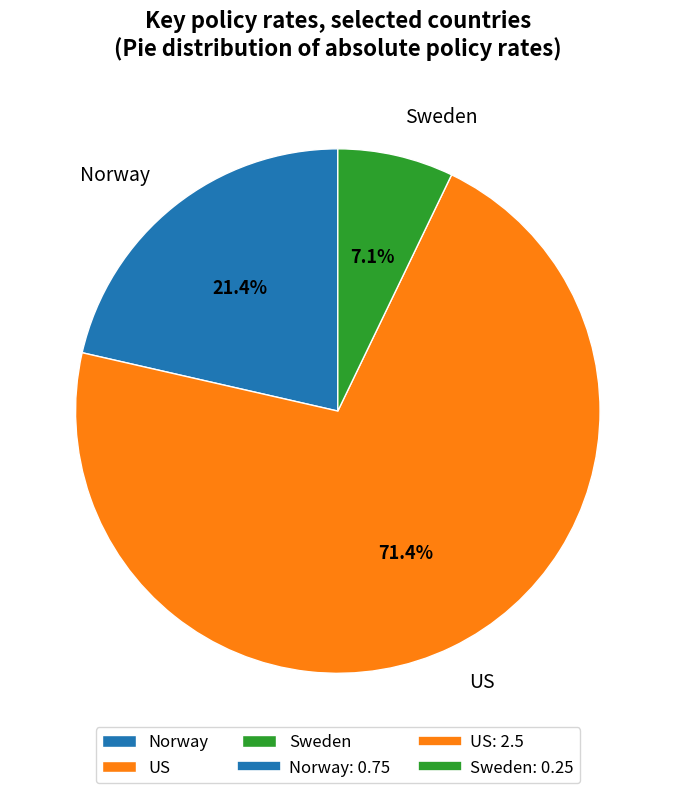

Does any single category account for the majority?

Yes